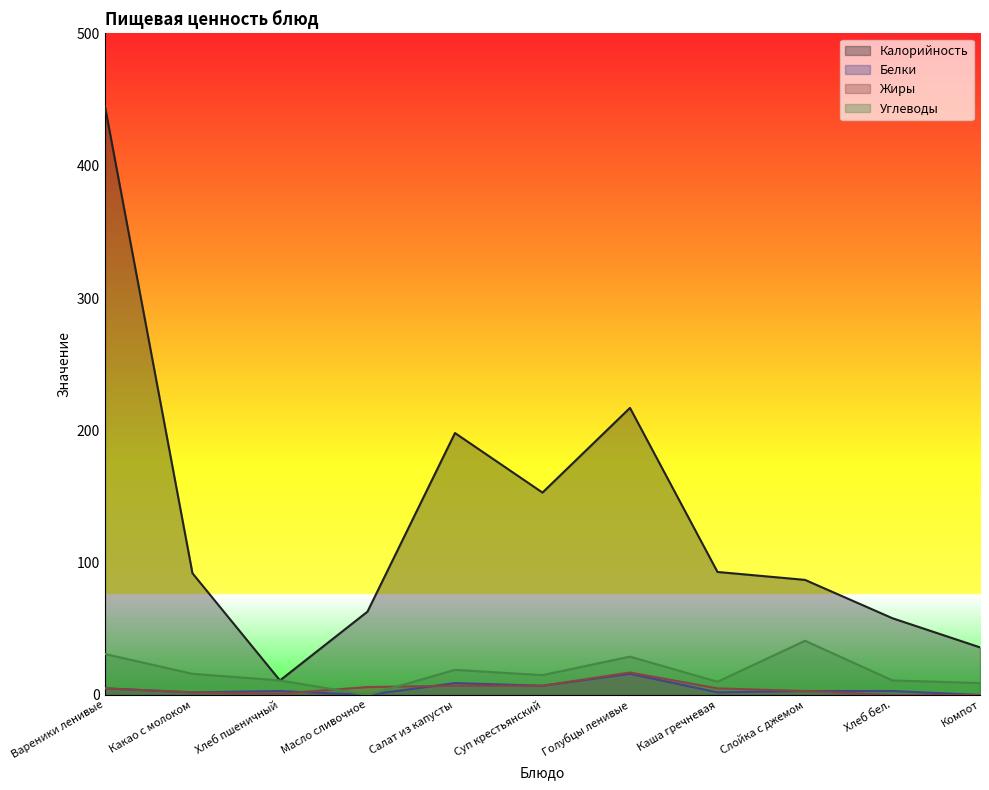

List the labels in order of Калорийность value, largest first.

Вареники ленивые, Голубцы ленивые, Салат из капусты, Суп крестьянский, Каша гречневая, Какао с молоком, Слойка с джемом, Масло сливочное, Хлеб бел., Компот, Хлеб пшеничный